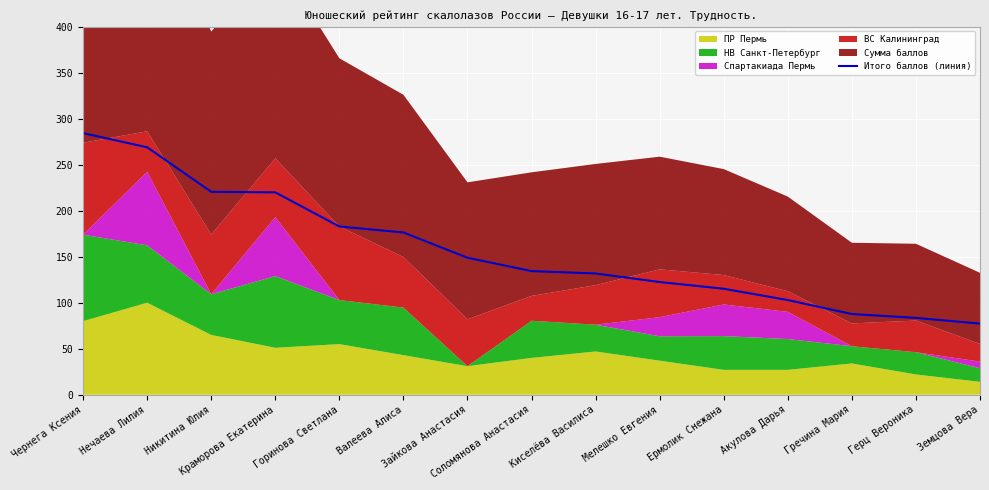

What is the change in value from Нечаева Лилия to Никитина Юлия?

-48.4